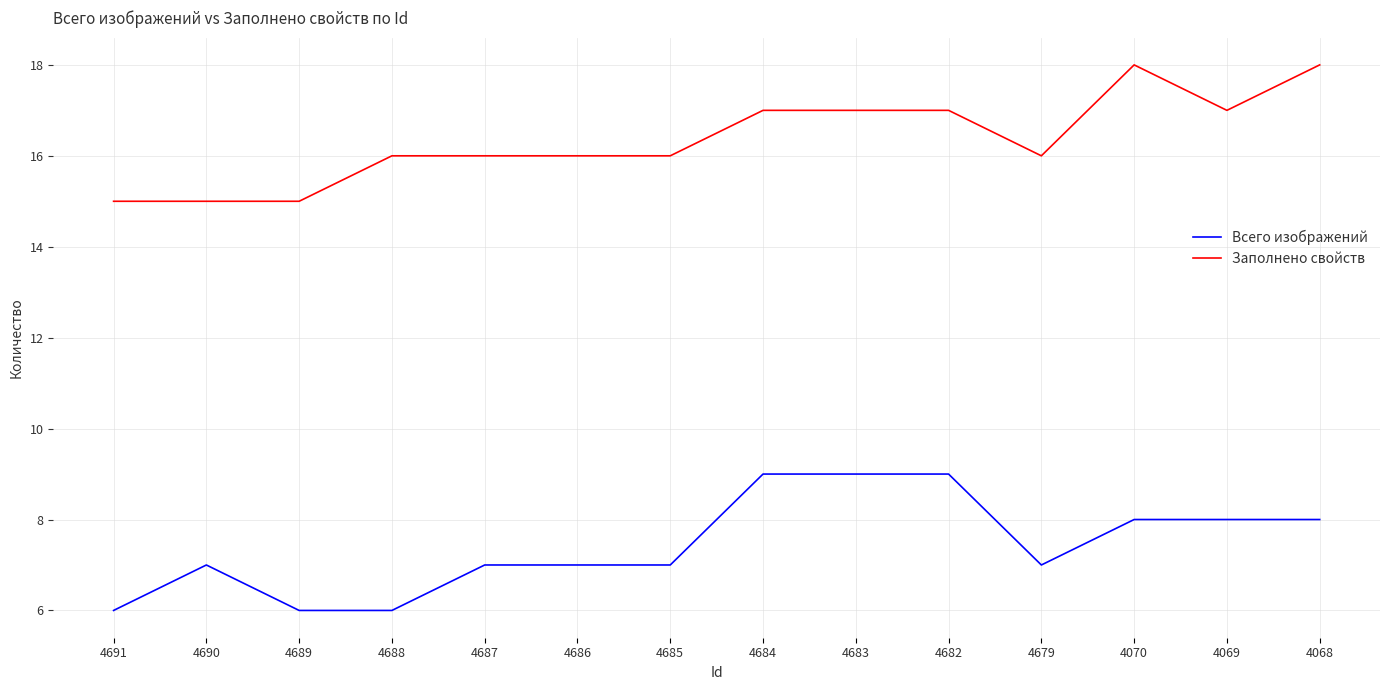

Where is the first local maximum for Всего изображений?

4690